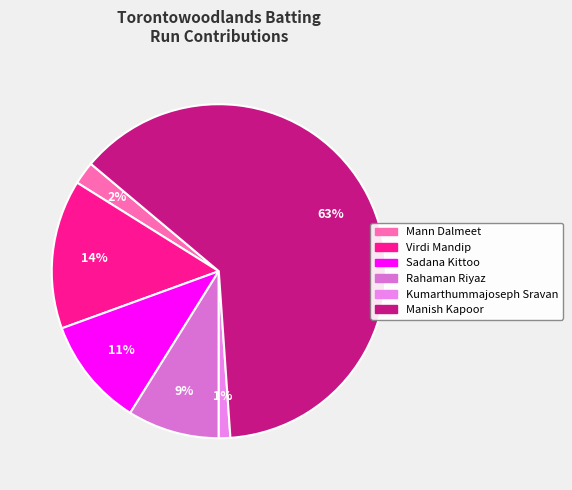

To the nearest percent, what percentage of the pie is Manish Kapoor?

63%